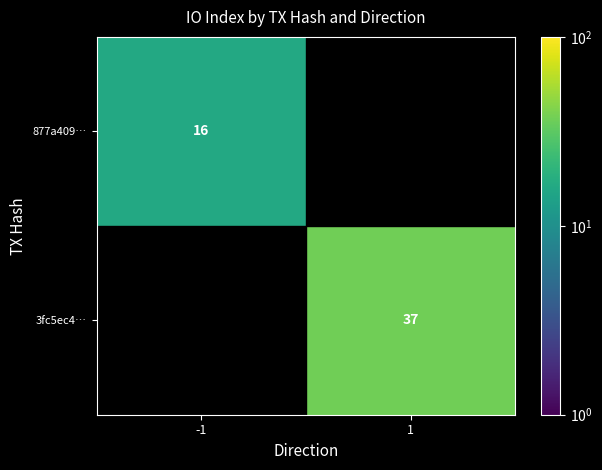

What is the total value across all series at -1?

16